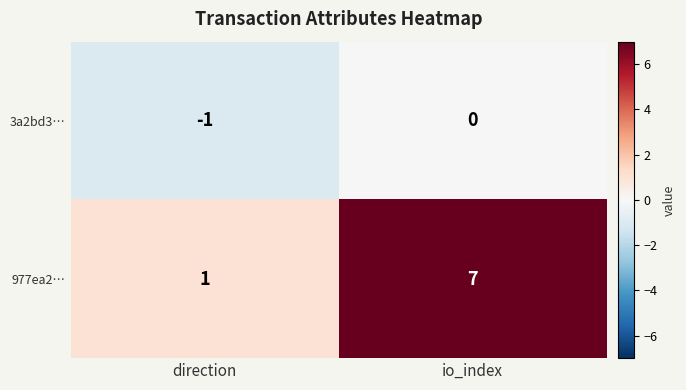

Rank the series by their average value, from highest to lowest.

977ea2…, 3a2bd3…